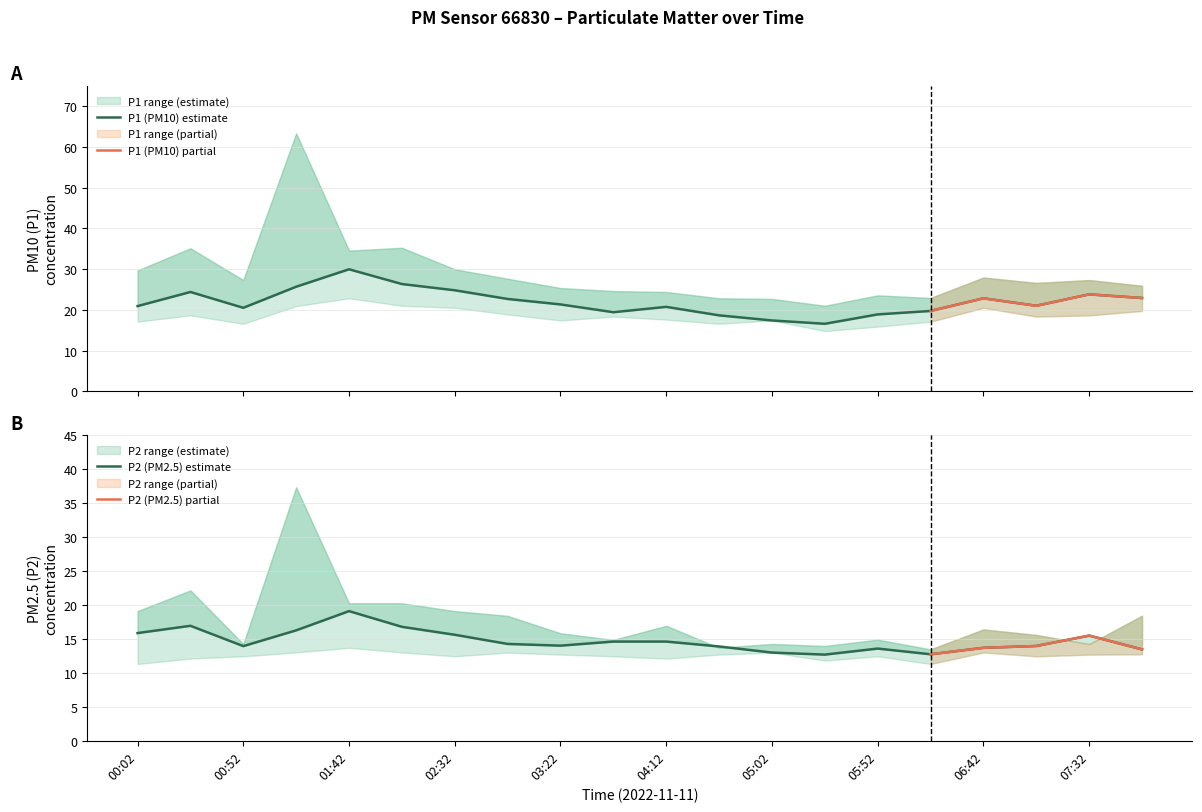

What is the total value across all series at 00:02?

36.8